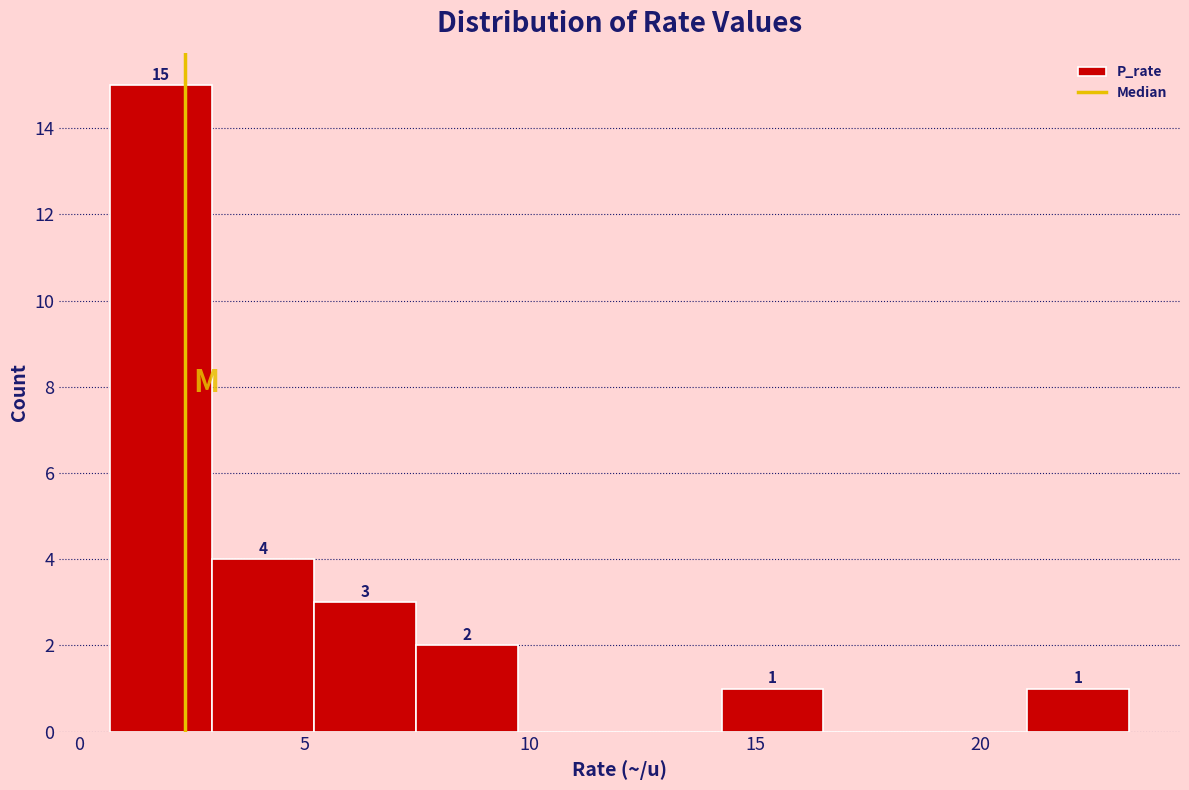

Over which range of the x-axis is the bar tallest?

0.5 to 3.0